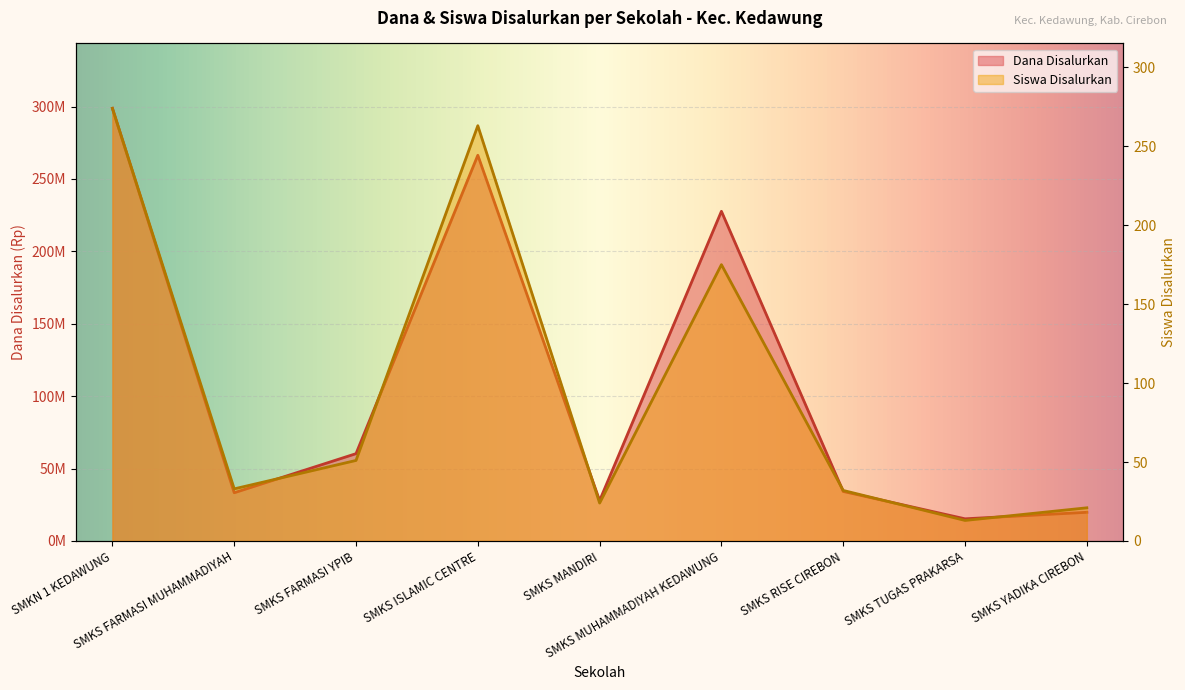

What is the minimum value for Dana Disalurkan?

15300000